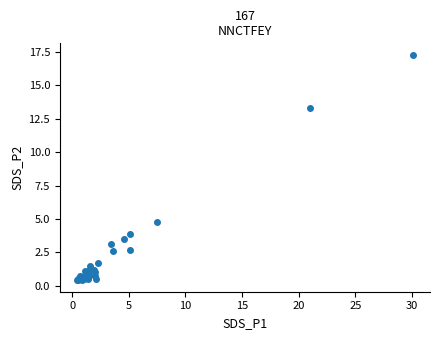

What Y value in the scatter plot is closest to 8?

4.8